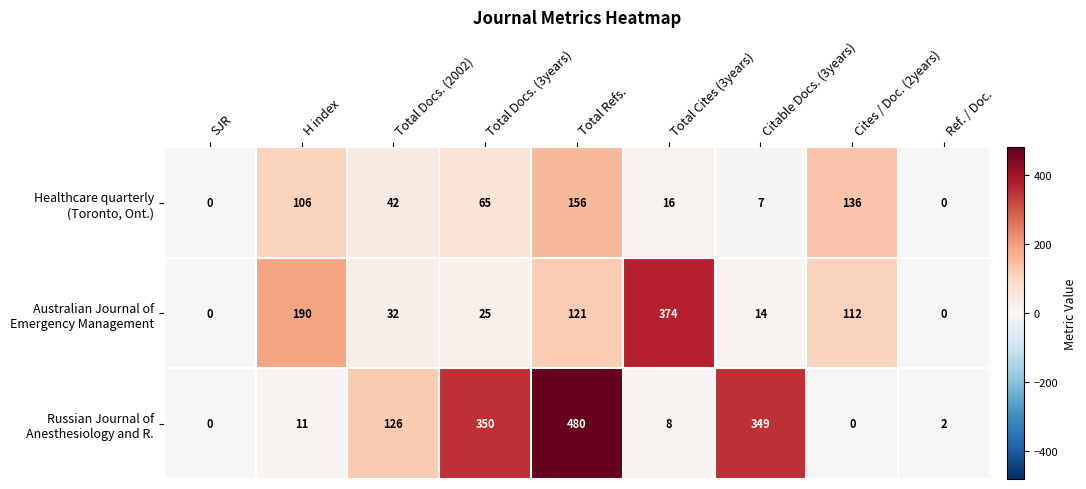

At which category is the sum across all series the highest?

Total Refs.